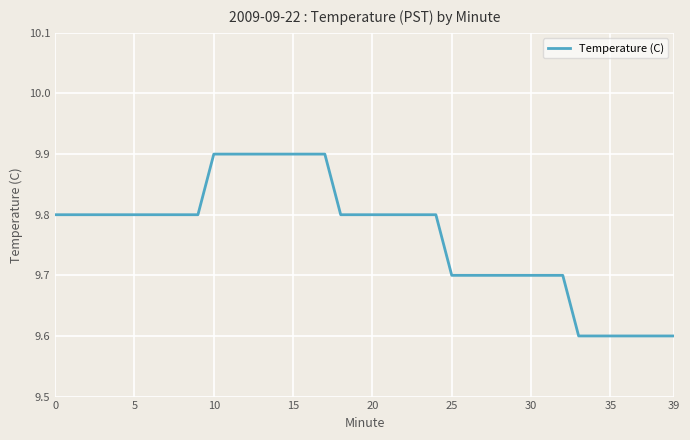

What is the minimum value shown in the chart?

9.6